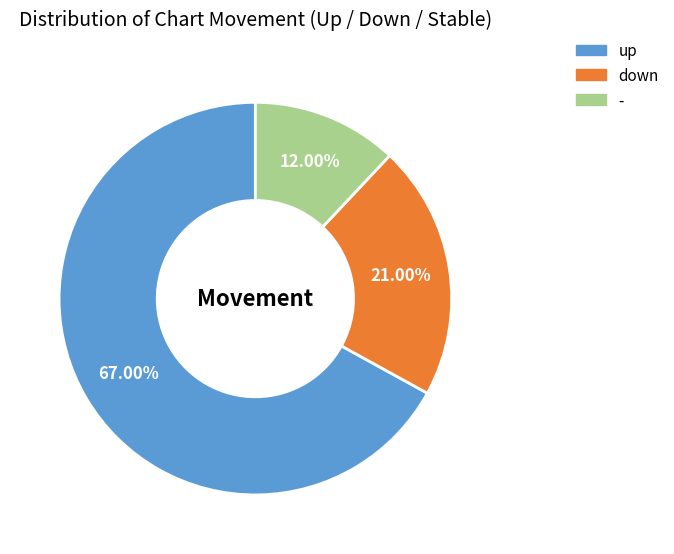

To the nearest percent, what is the average slice percentage?

33%